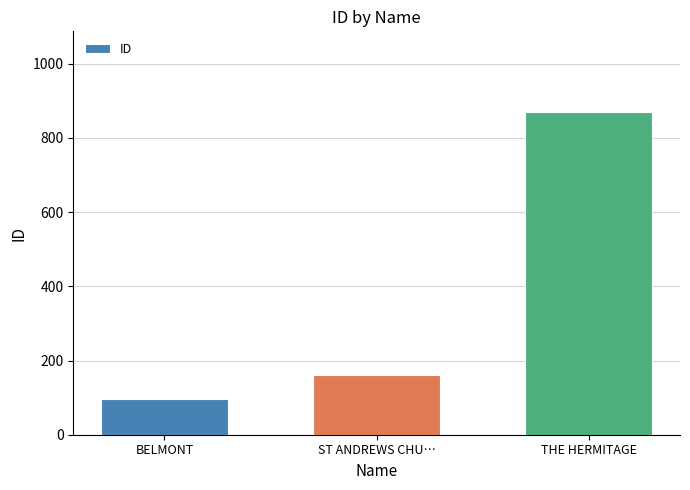

What is the approximate value at BELMONT?

95